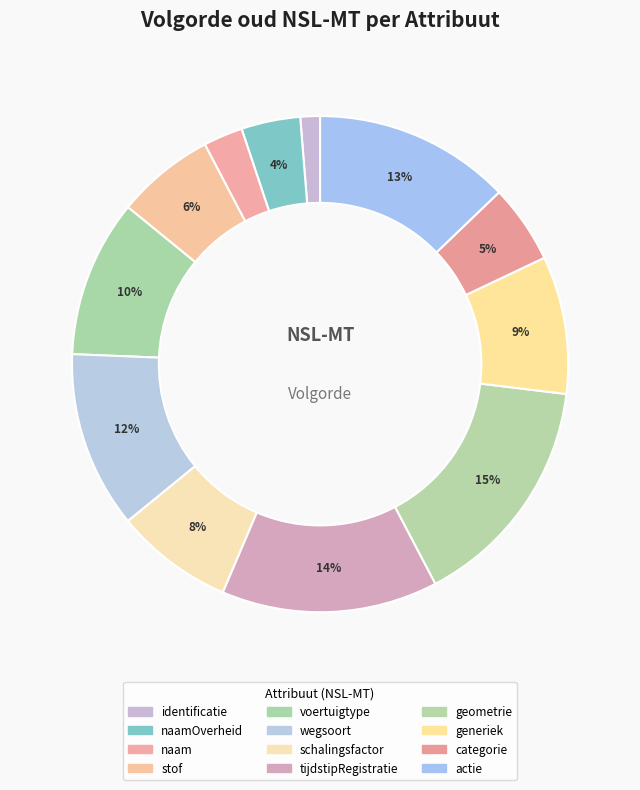

How many segments does this pie chart have?

12